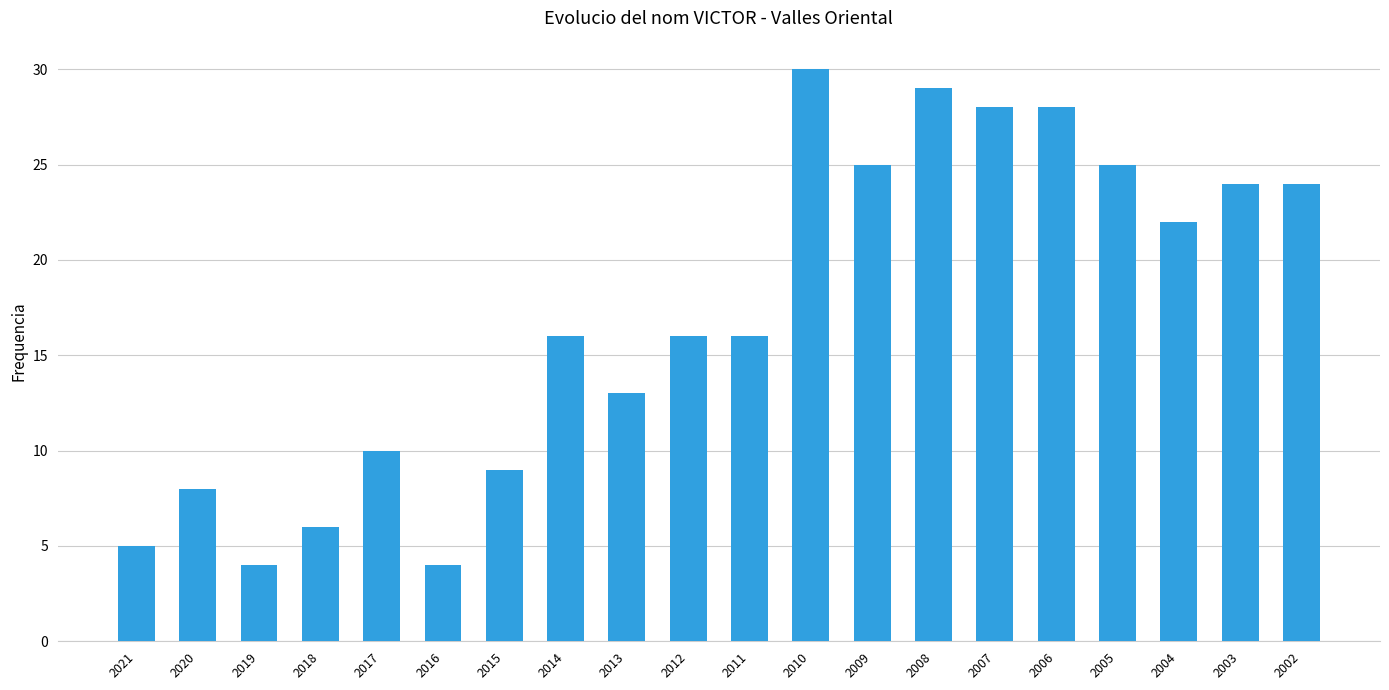

What is the sum of all values?

342